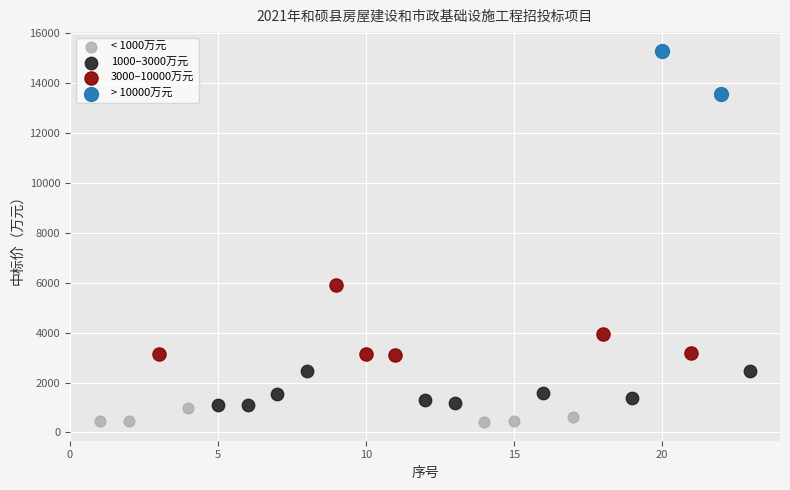

What are all the series names shown in the legend?

< 1000万元, 1000–3000万元, 3000–10000万元, > 10000万元